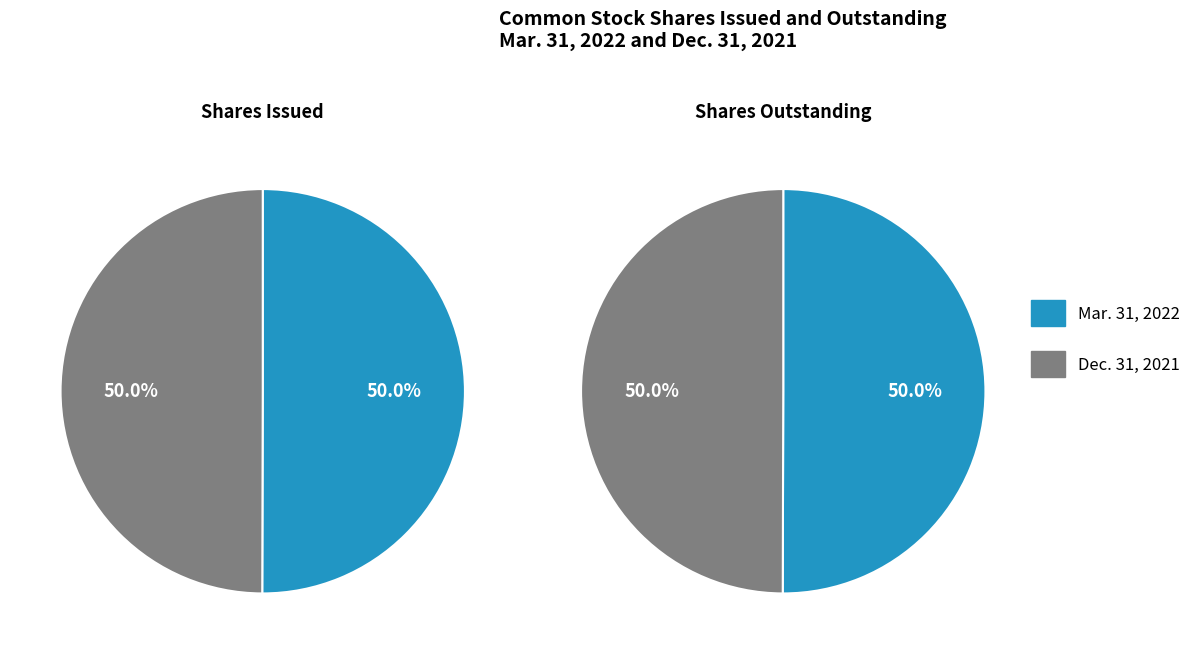

Rank the series at Mar. 31, 2022 from highest to lowest value.

Common stock, shares issued, Common stock, shares outstanding